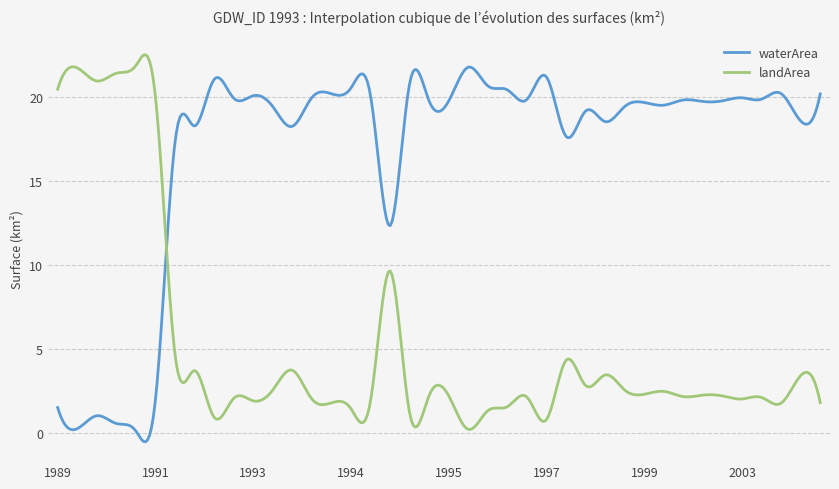

What is the highest value of the landArea series?

22.5